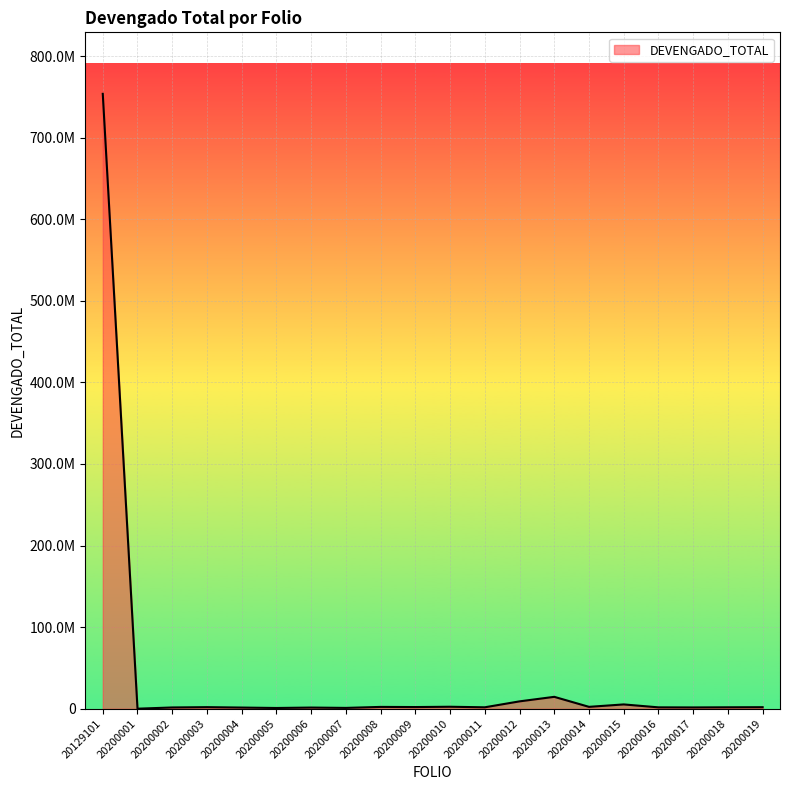

Does the chart have visible grid lines?

Yes